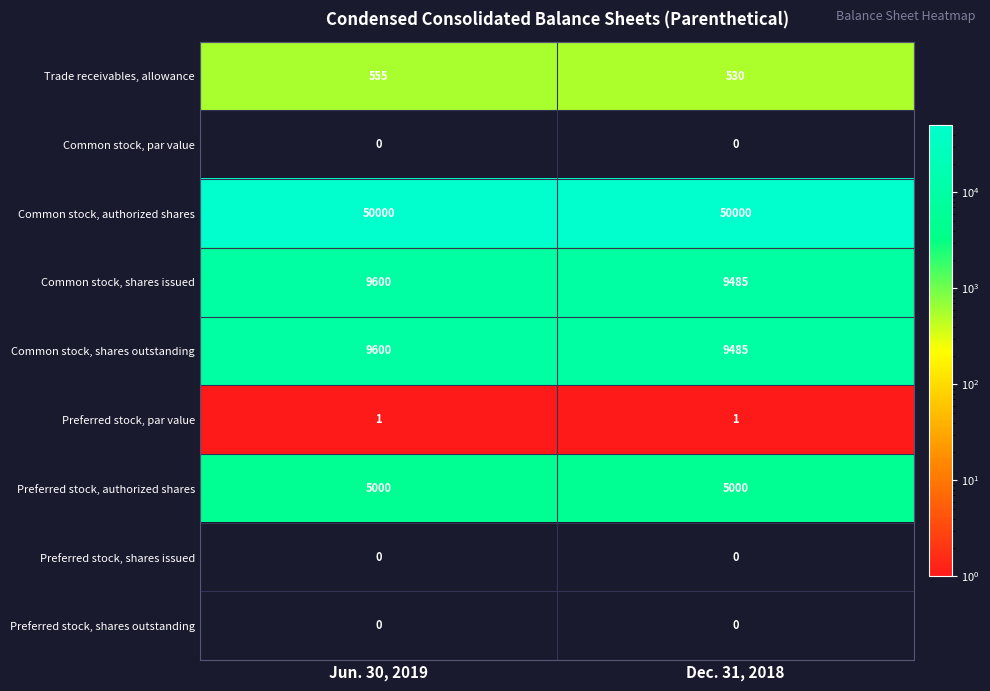

What is the difference between the highest and lowest values at Dec. 31, 2018?

50000